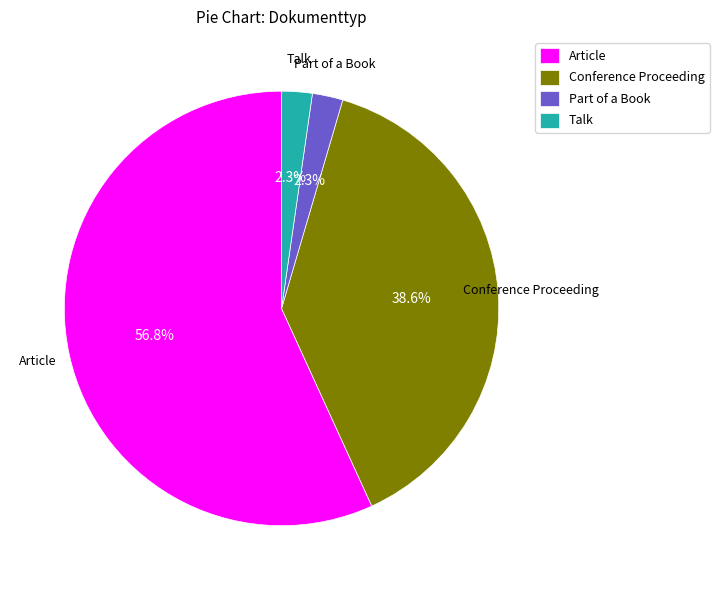

What portion of the pie excludes Part of a Book?

97.7%